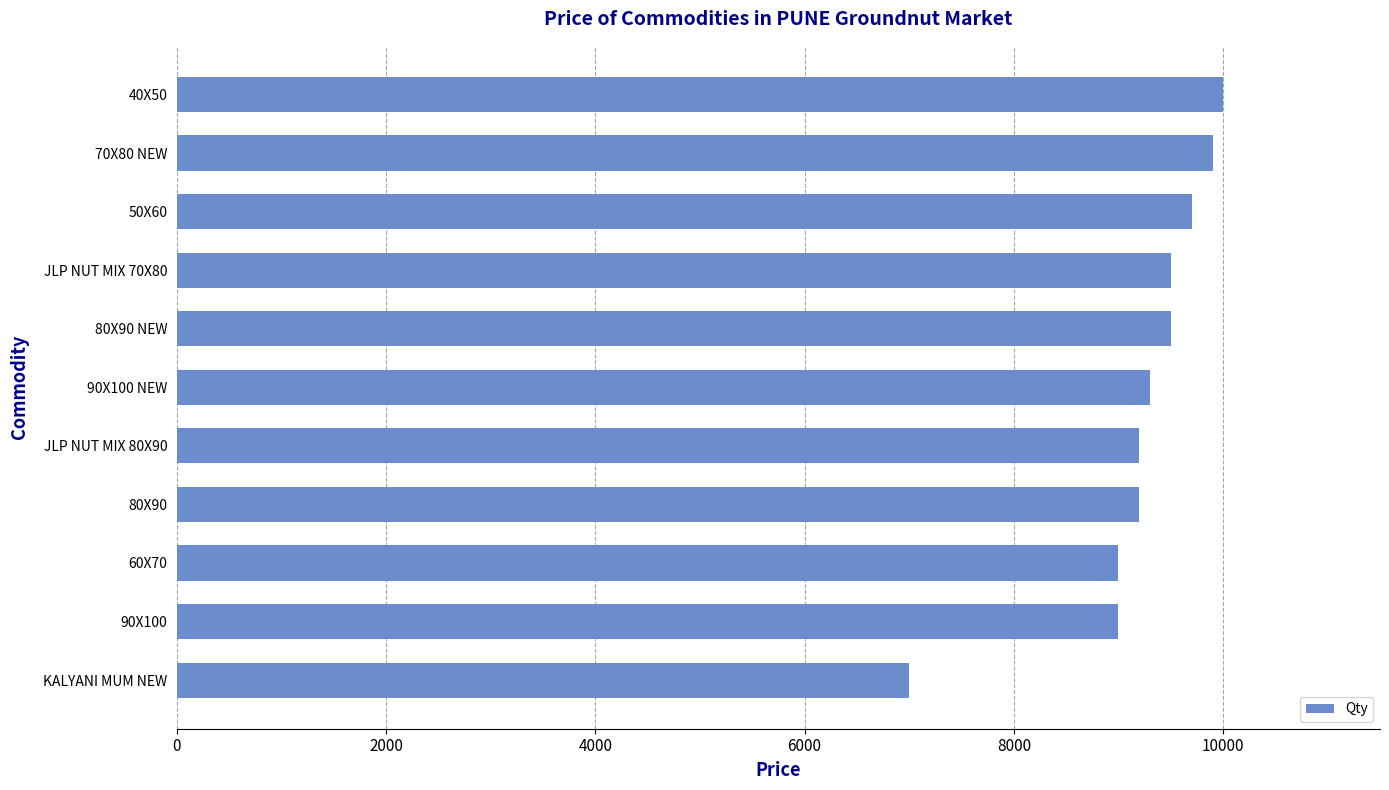

The value at KALYANI MUM NEW is 7000. True or false?

True